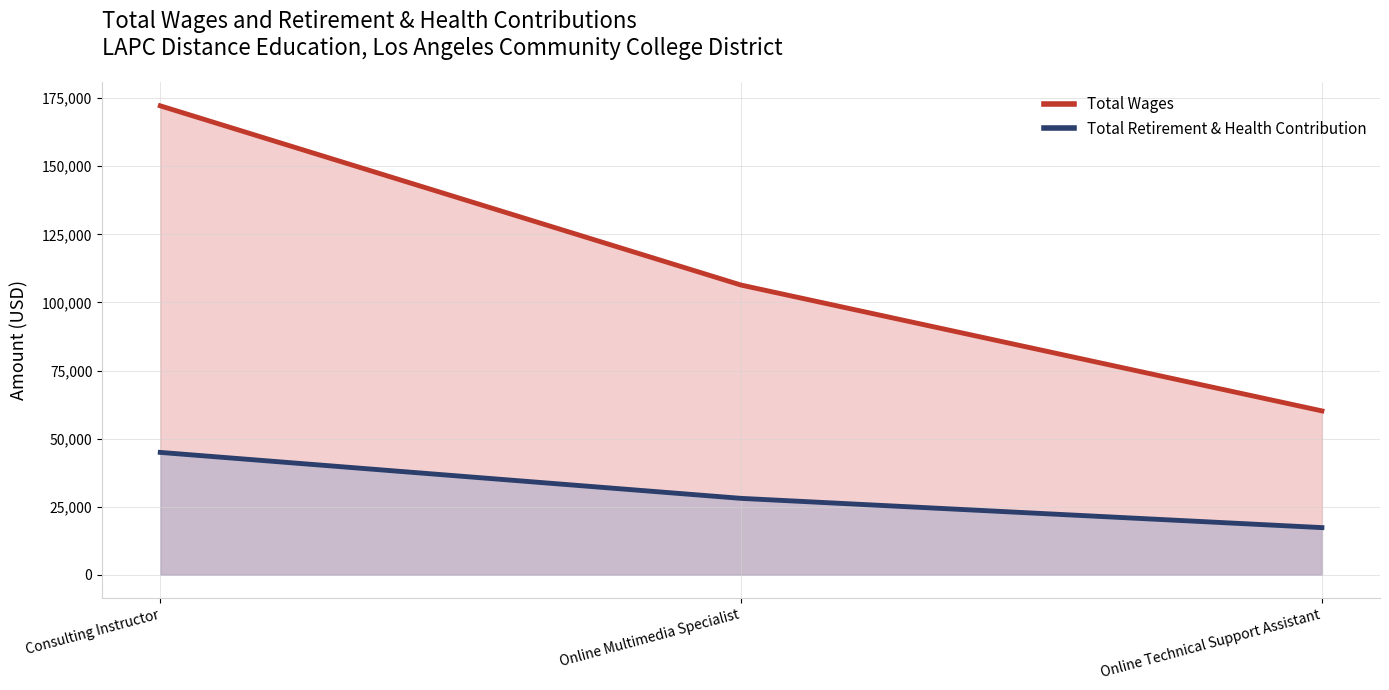

What are all the series names shown in the legend?

Total Wages, Total Retirement & Health Contribution